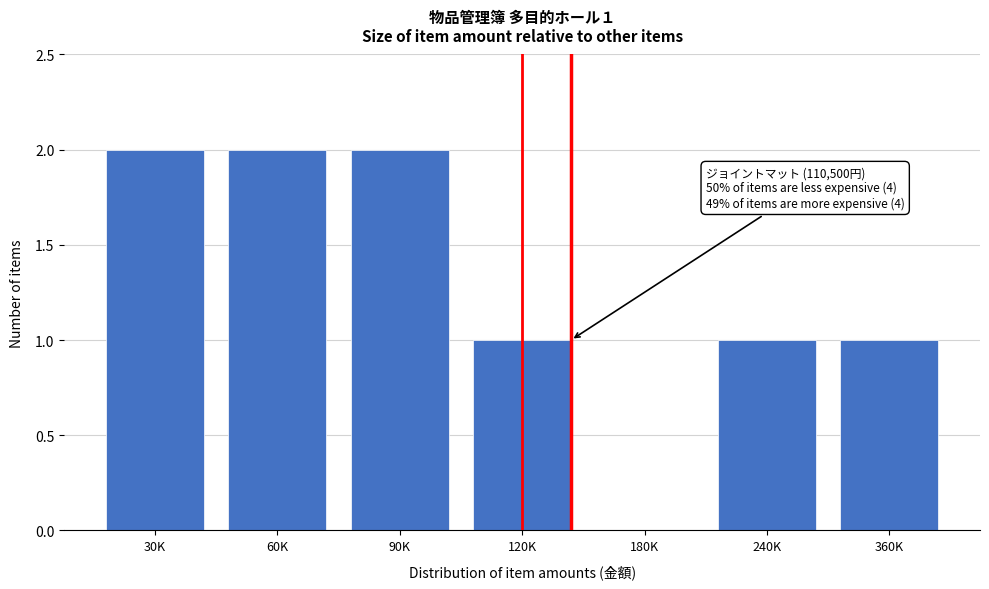

Reading right to left, what are all the values shown in this chart?

360K=1	240K=1	180K=0	120K=1	90K=2	60K=2	30K=2